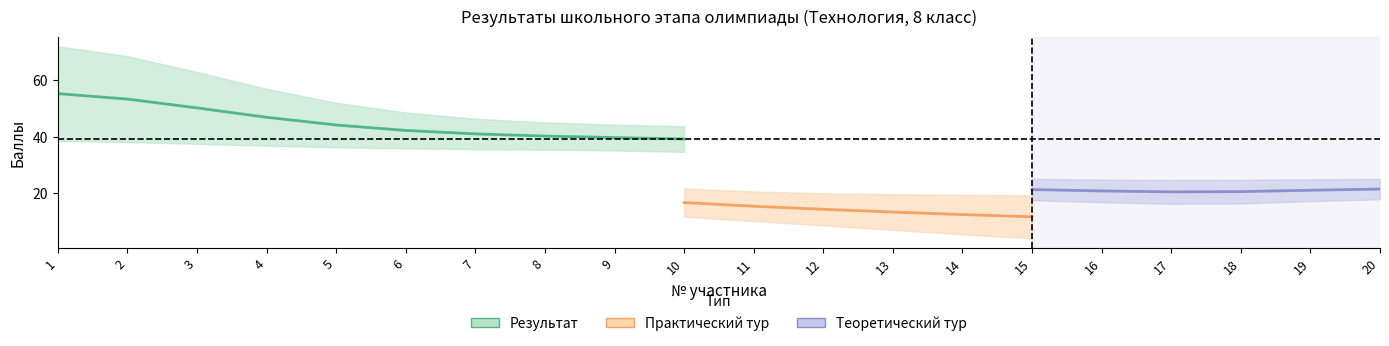

Is the value of Практический тур at 11 greater than the value of Теоретический тур at 1?

No